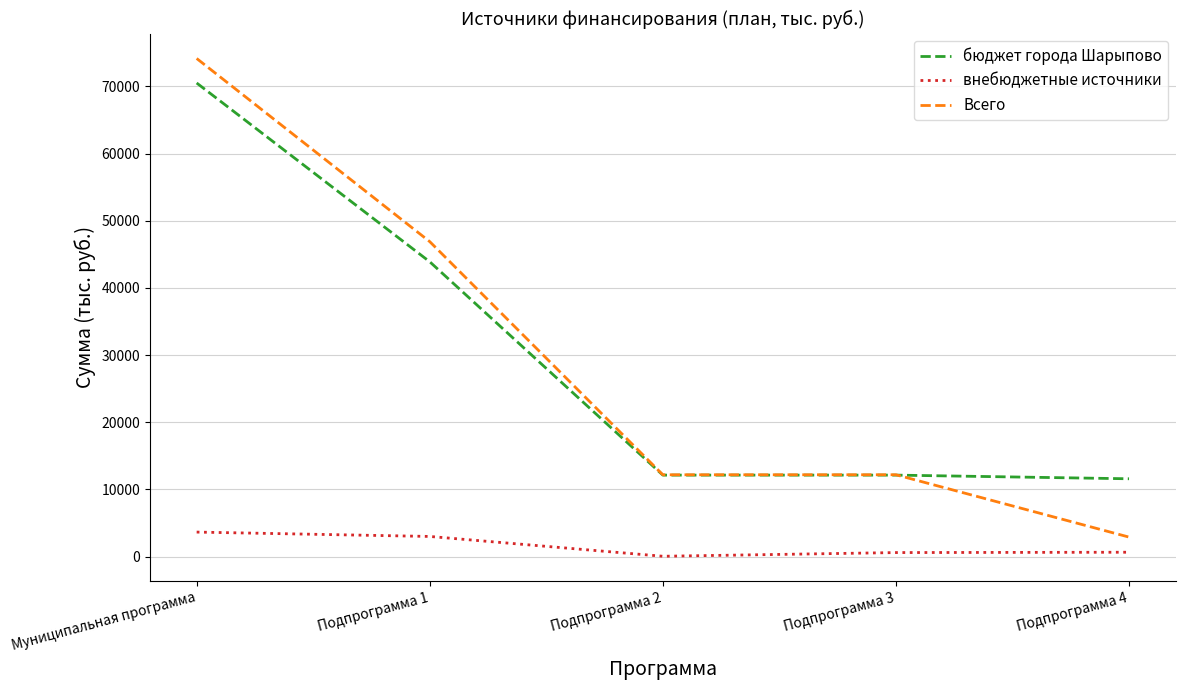

True or false: бюджет города Шарыпово and внебюджетные источники intersect in this chart.

False